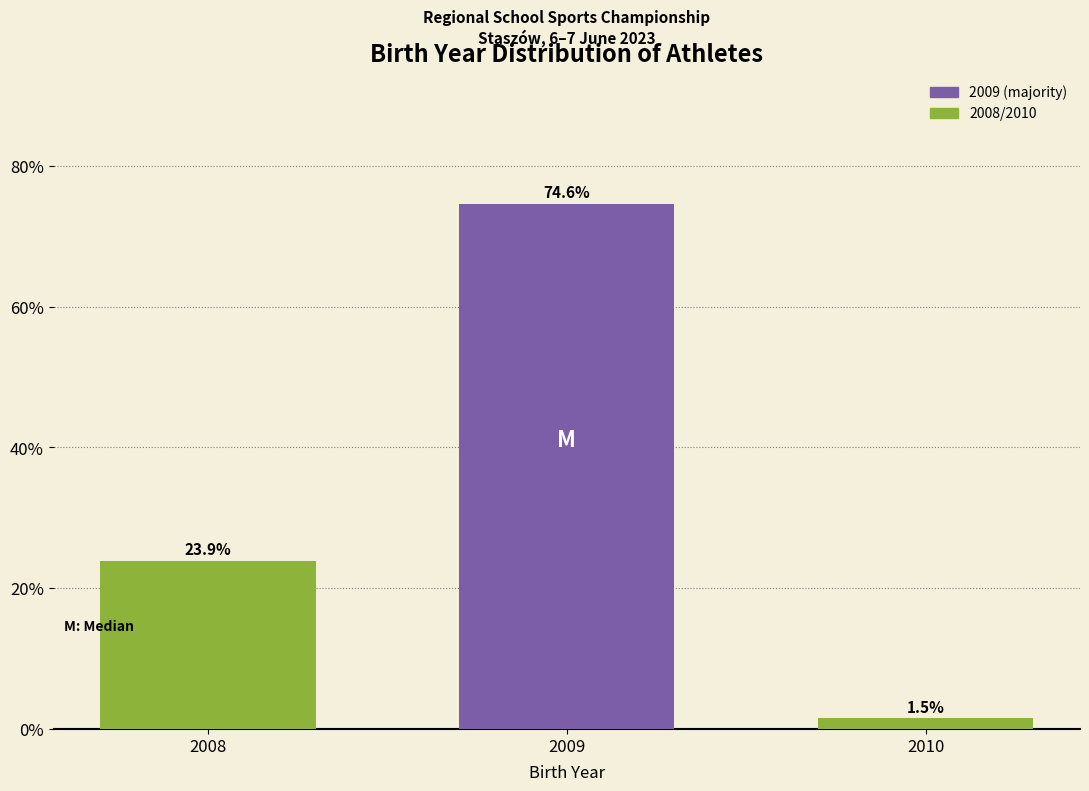

Reading left to right, what are all the values shown in this chart?

2008=23.9	2009=74.6	2010=1.5